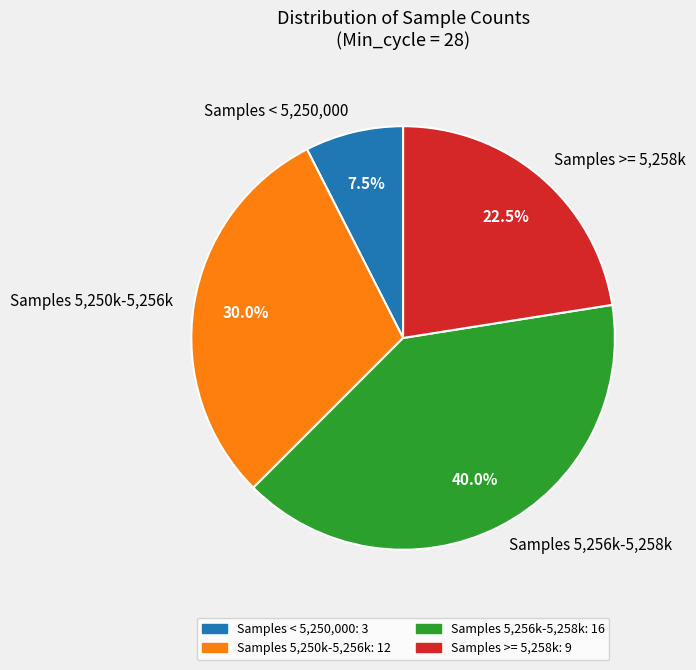

How many segments does this pie chart have?

4